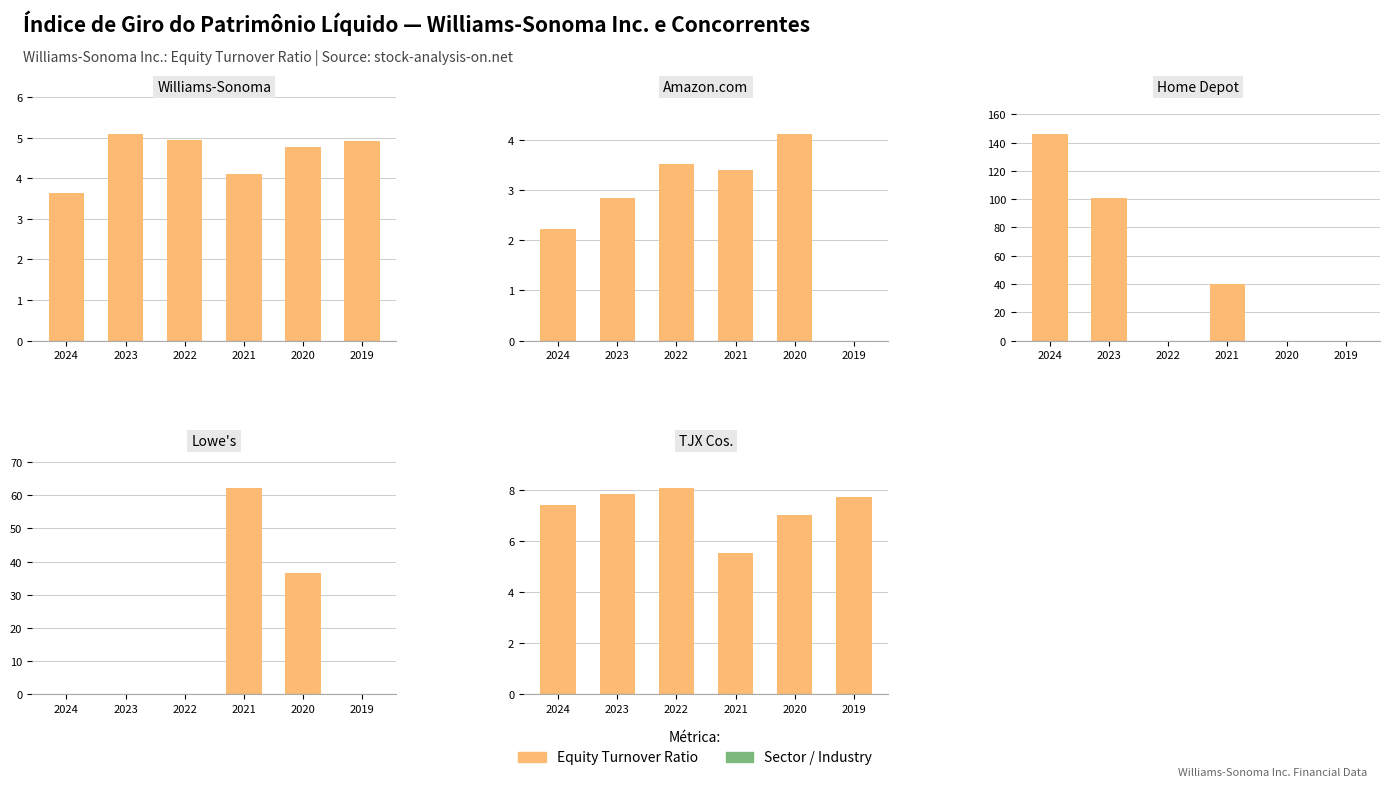

At how many categories does at least one series exceed 86?

2